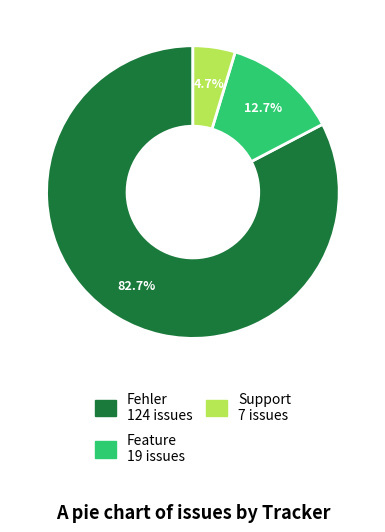

Is it true that Support is 16% of the pie?

False